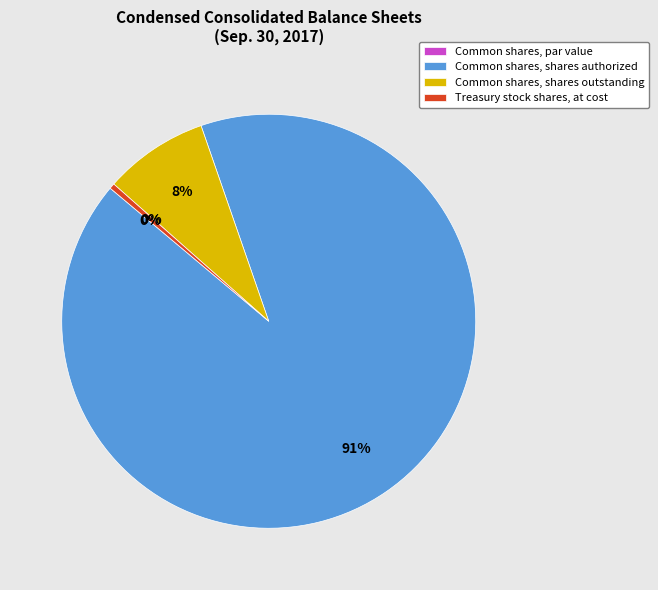

Combined, do Common shares, shares outstanding and Treasury stock shares, at cost account for over 50%?

No